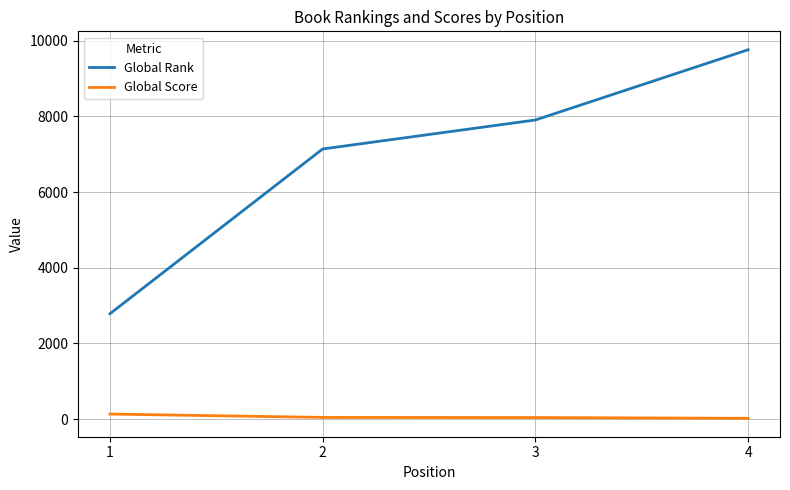

Is the value of Global Score at 3 greater than the value of Global Rank at 2?

No